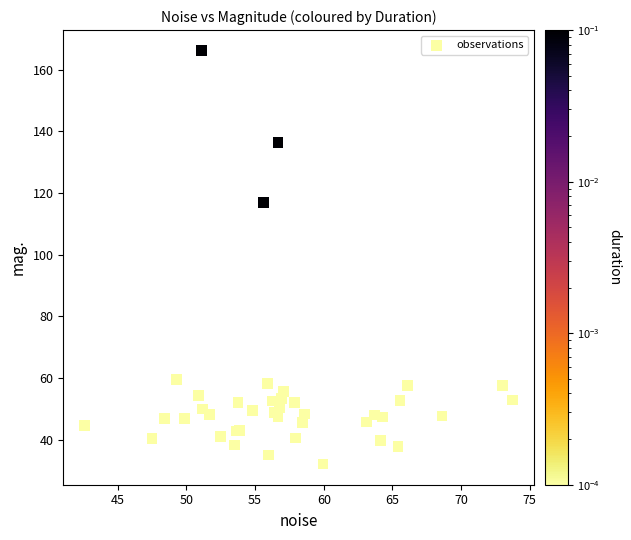

What Y value in the scatter plot is closest to 99?

117.0